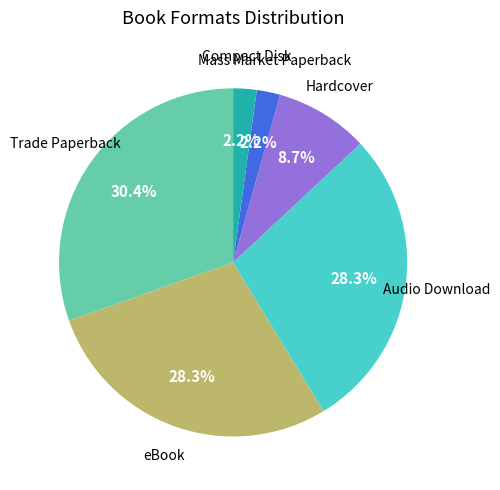

To the nearest percent, what is the average slice percentage?

17%